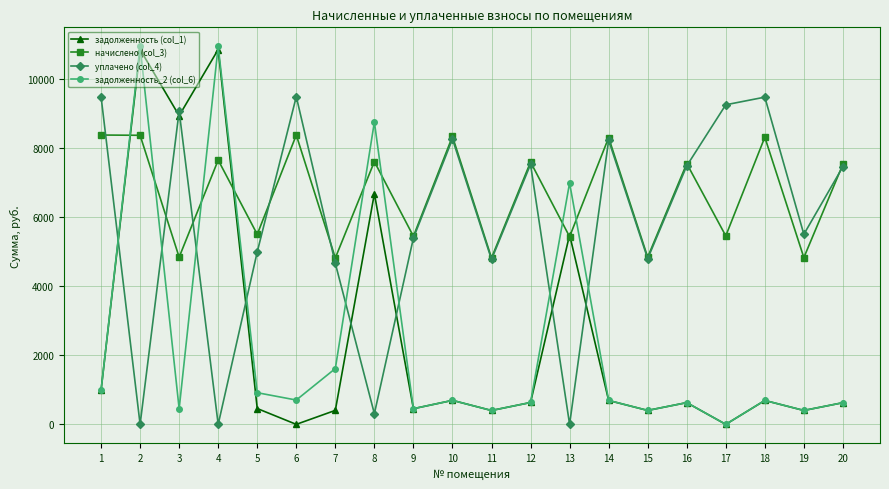

Is it true that уплачено (col_4) equals 9072.9 at 3?

True